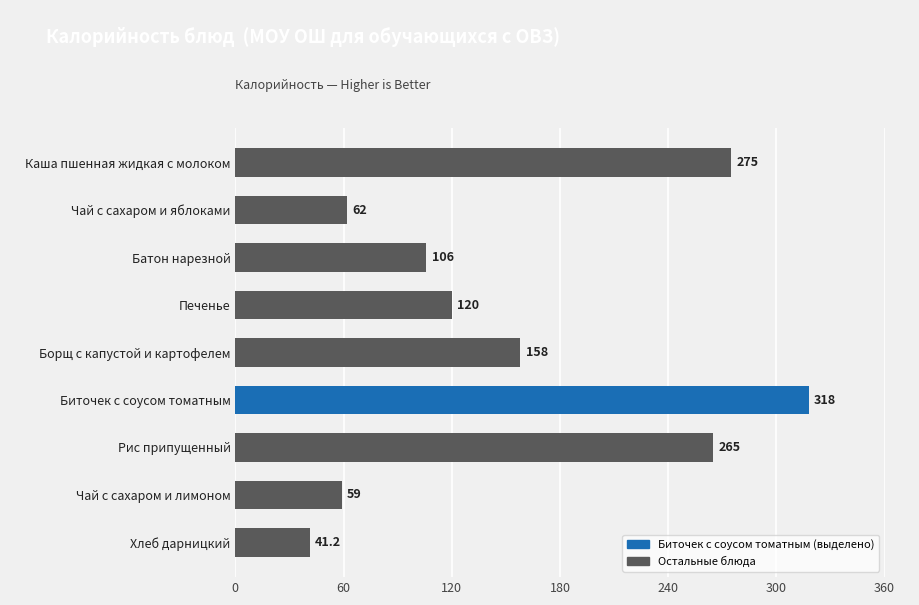

Does the chart contain any negative values?

No